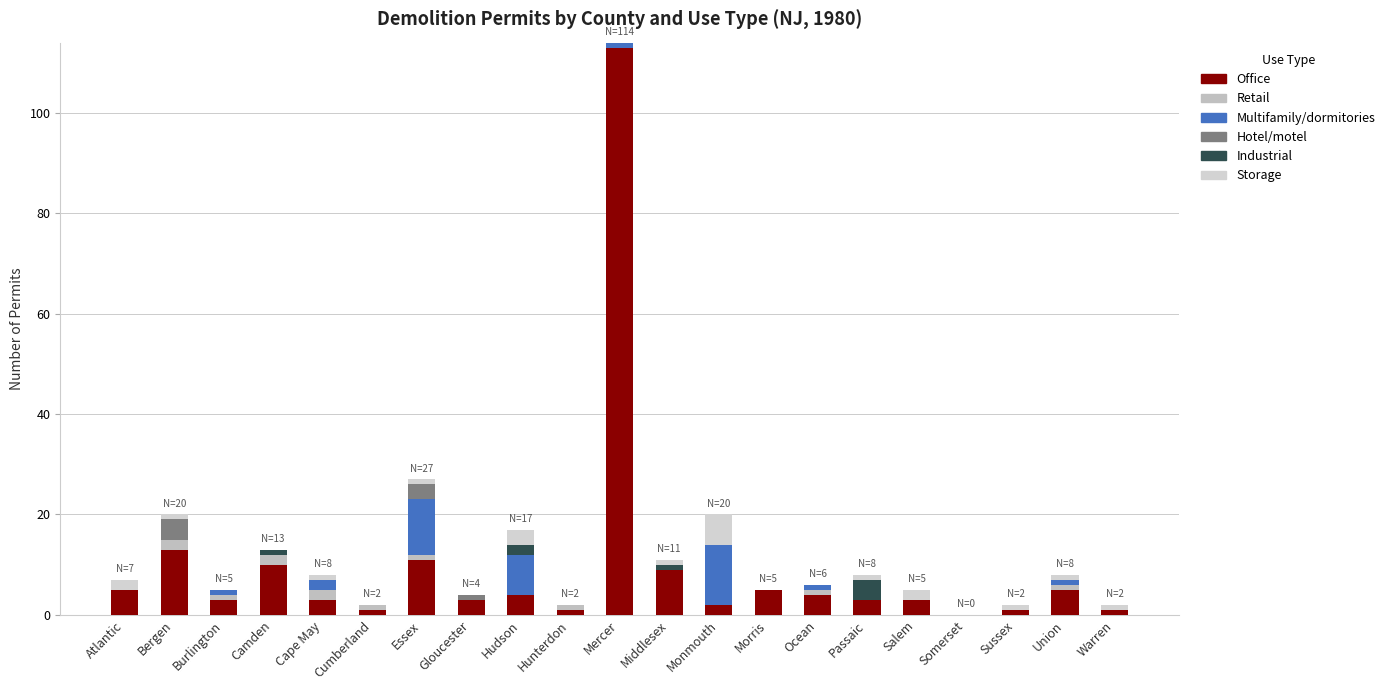

The Office series shows 15 at Essex. True or false?

False